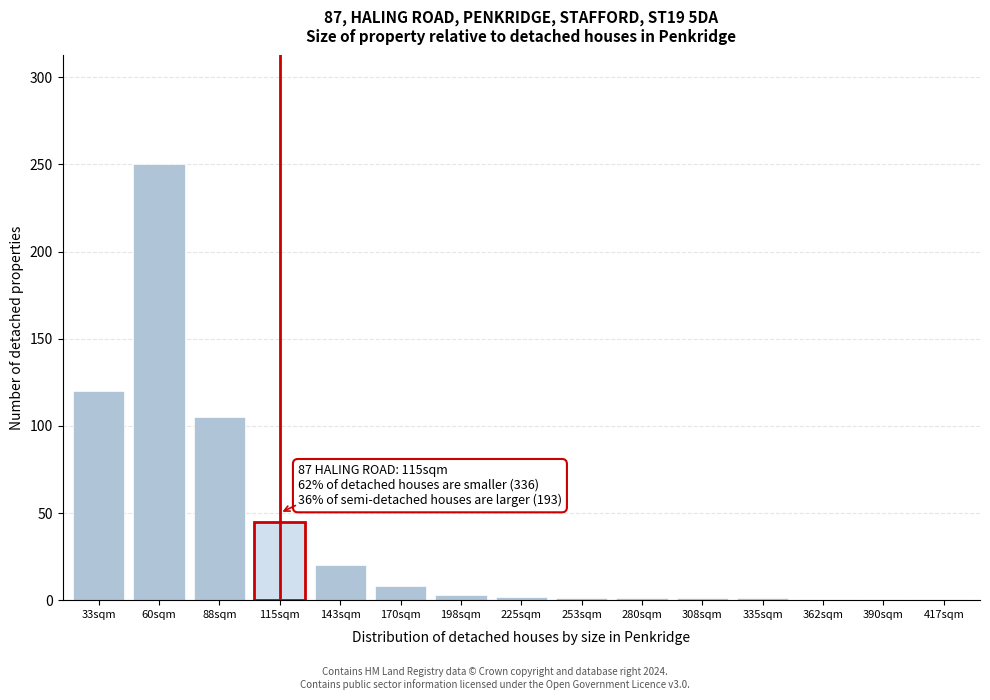

What is the greatest value displayed?

250